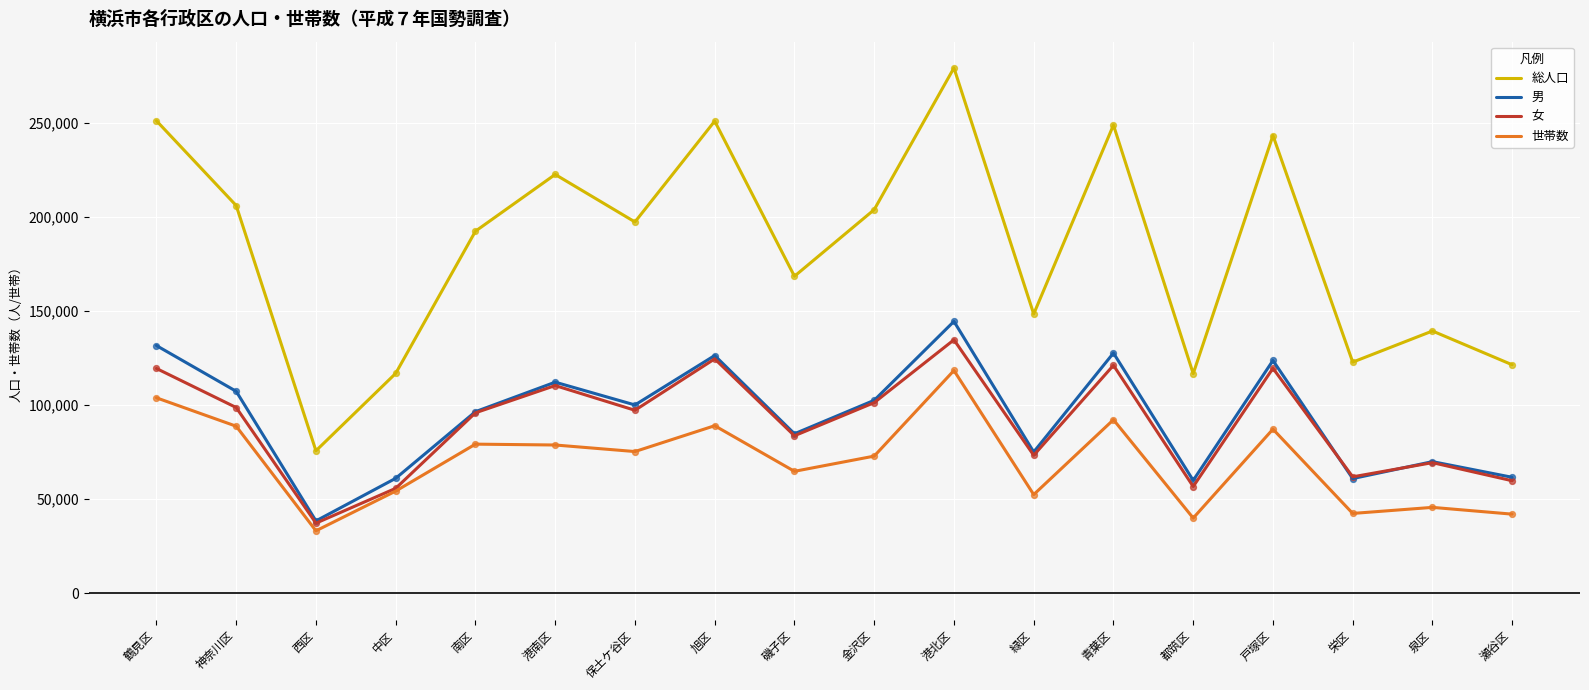

What is the total value across all series at 港南区?

524226